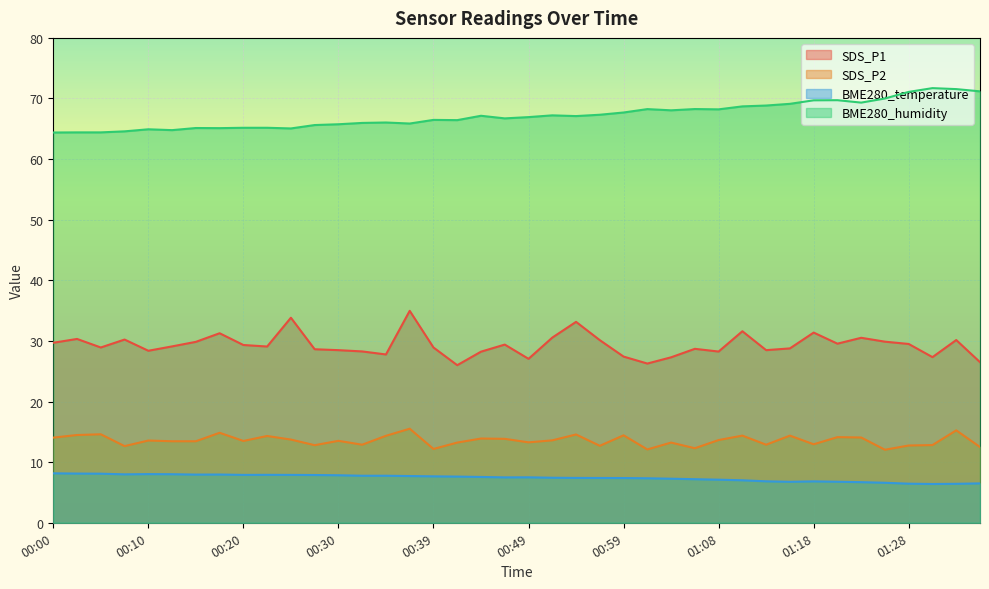

What is the sum of all BME280_humidity values?

2689.1